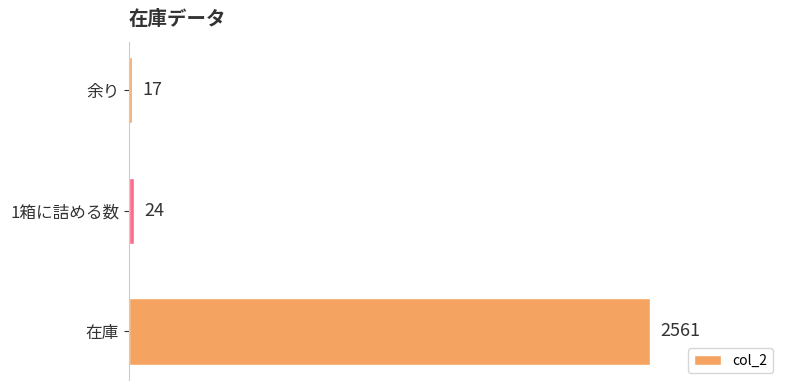

How many values are below 24?

1